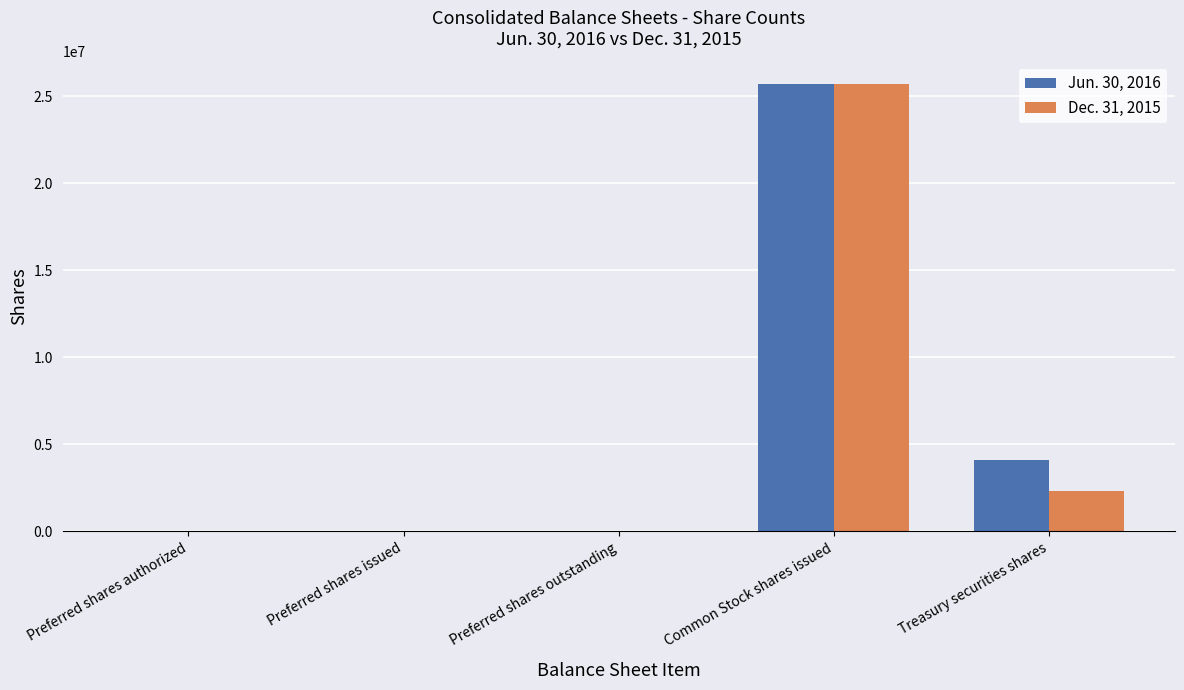

The Jun. 30, 2016 series shows 16112518 at Preferred shares authorized. True or false?

False